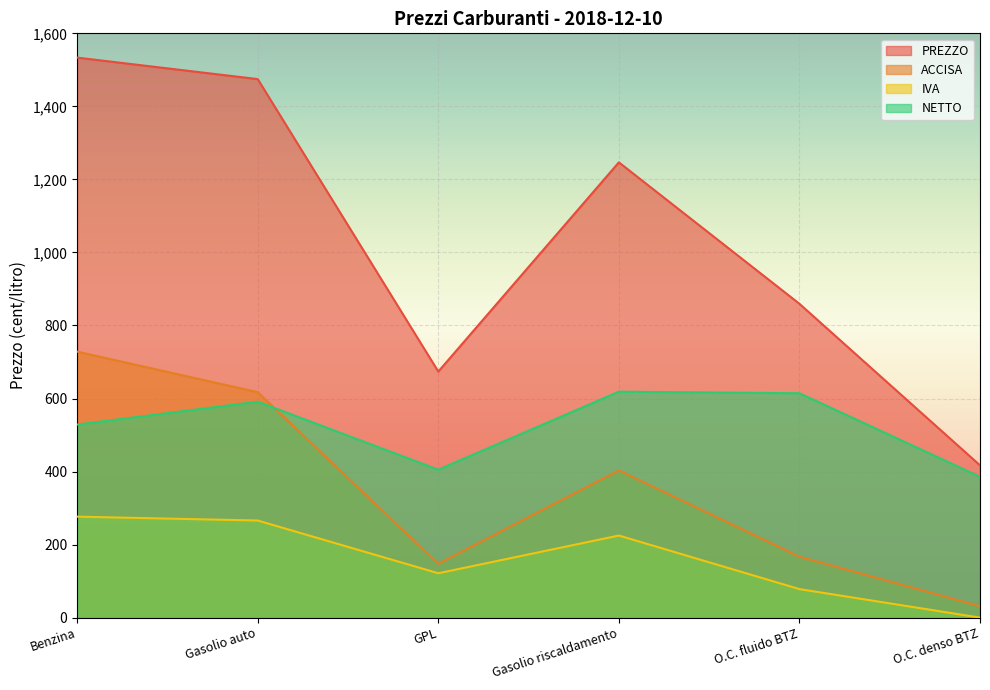

Reading left to right, list all the values displayed in this chart.

PREZZO: 1533.5	1474.7	673.8	1246.7	859.4	417.0
ACCISA: 728.4	617.4	147.3	403.2	166.8	31.4
IVA: 276.5	265.9	121.5	224.8	78.1	0.0
NETTO: 528.6	591.4	405.0	618.7	614.4	385.6